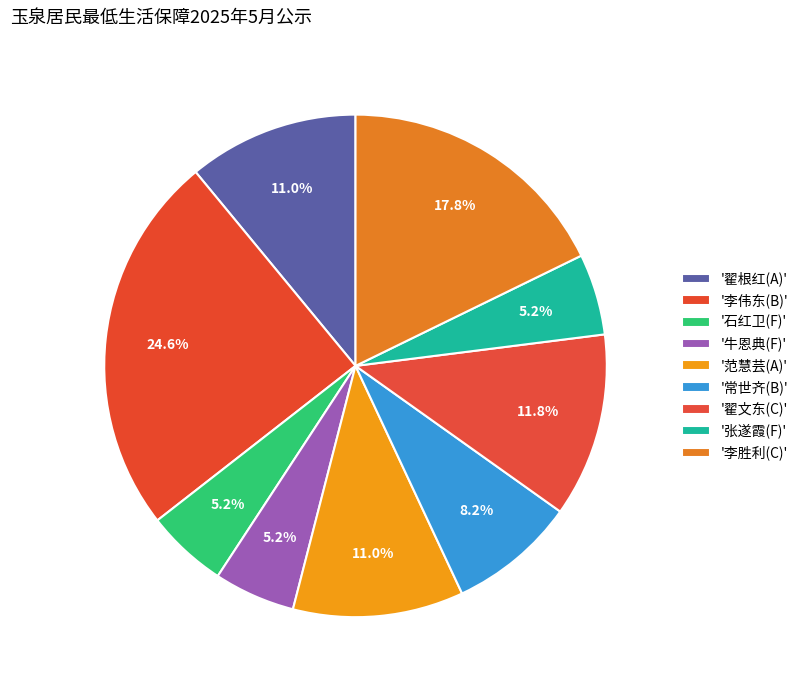

To the nearest percent, what is the difference between the largest and smallest slice percentages?

19%